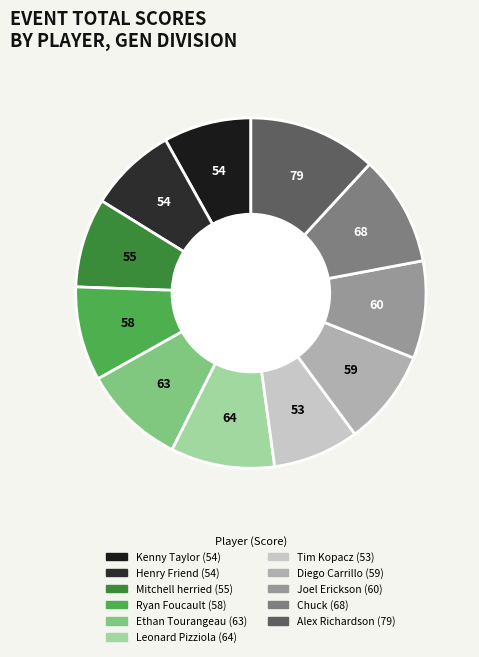

Rank the categories by value from highest to lowest.

Alex Richardson, Chuck, Leonard Pizziola, Ethan Tourangeau, Joel Erickson, Diego Carrillo, Ryan Foucault, Mitchell herried, Kenny Taylor, Henry Friend, Tim Kopacz